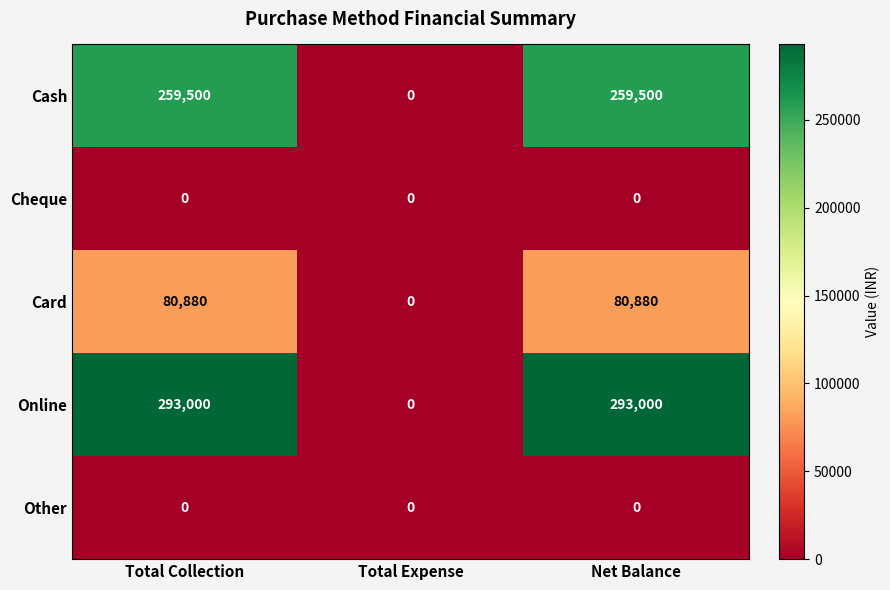

What is the total value across all series at Net Balance?

633380